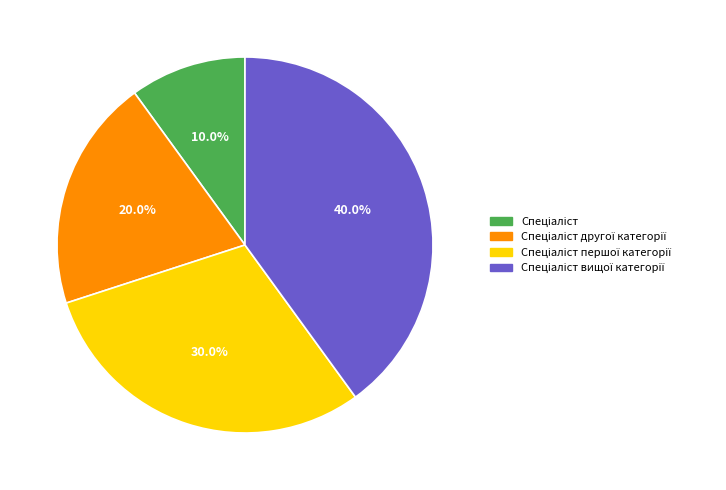

Is there a majority slice in this chart?

No